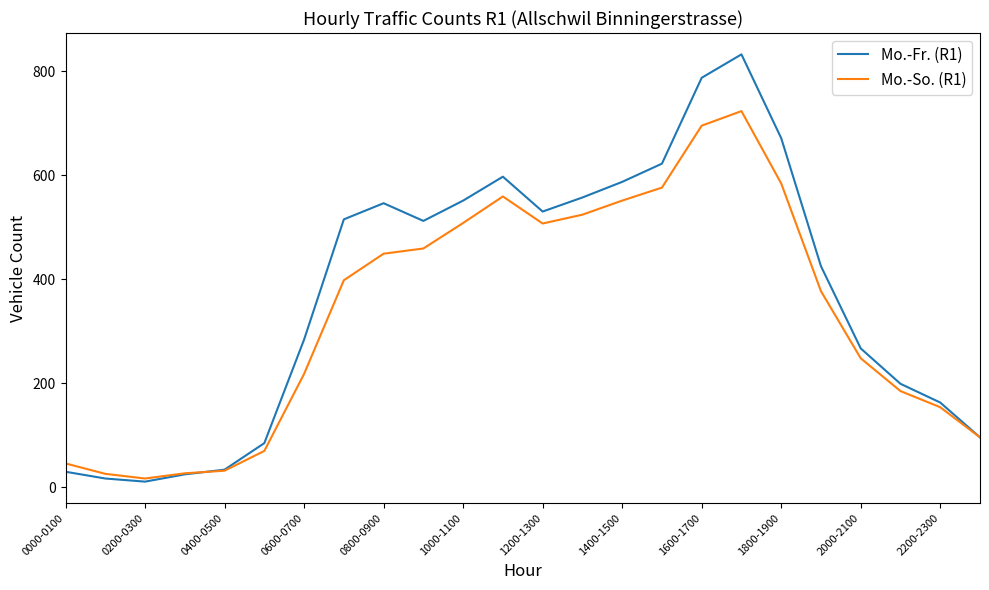

True or false: Mo.-Fr. (R1) and Mo.-So. (R1) cross at least once.

True